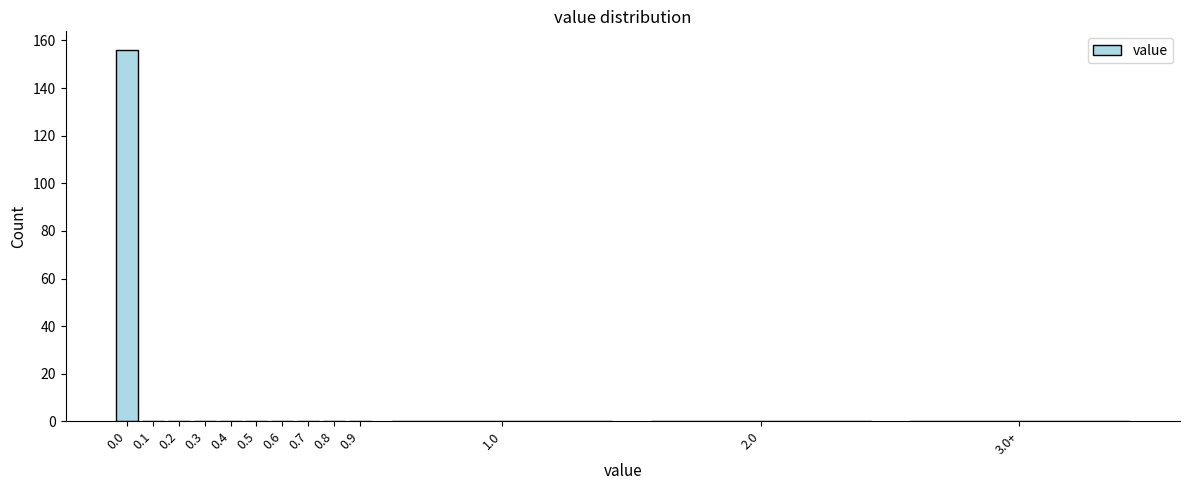

Reading left to right, what are all the values shown in this chart?

0.0=156	0.1=0	0.2=0	0.3=0	0.4=0	0.5=0	0.6=0	0.7=0	0.8=0	0.9=0	1.0=0	2.0=0	3.0+=0